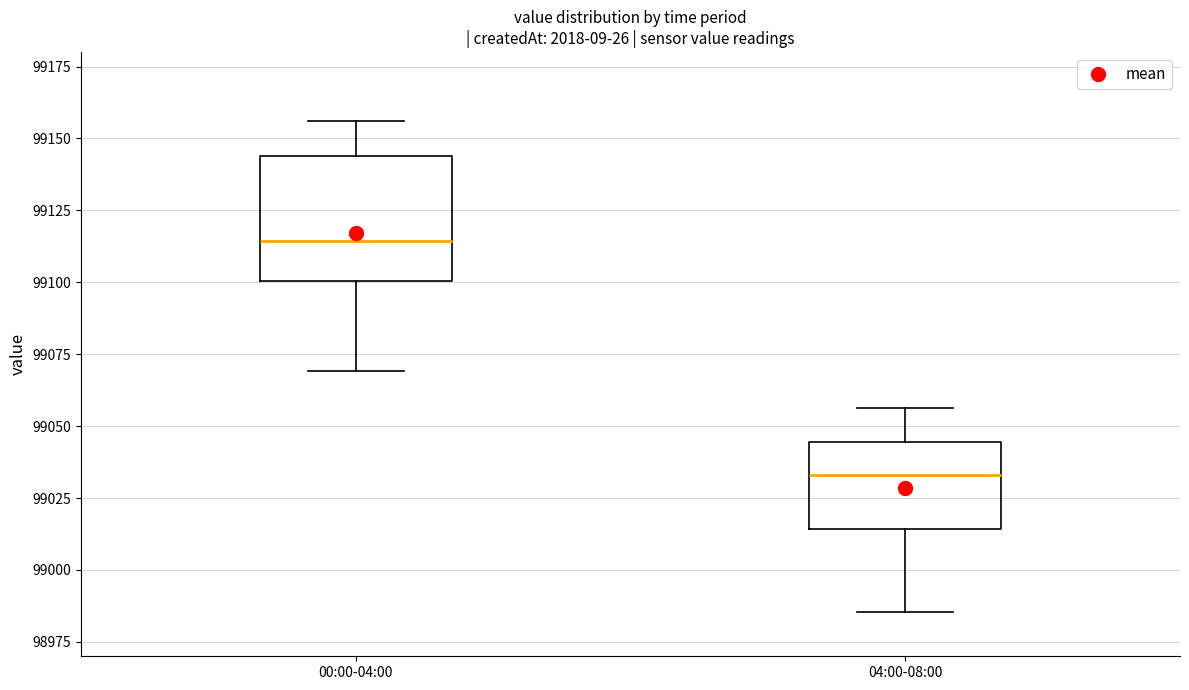

Which box has the highest median line?

00:00-04:00